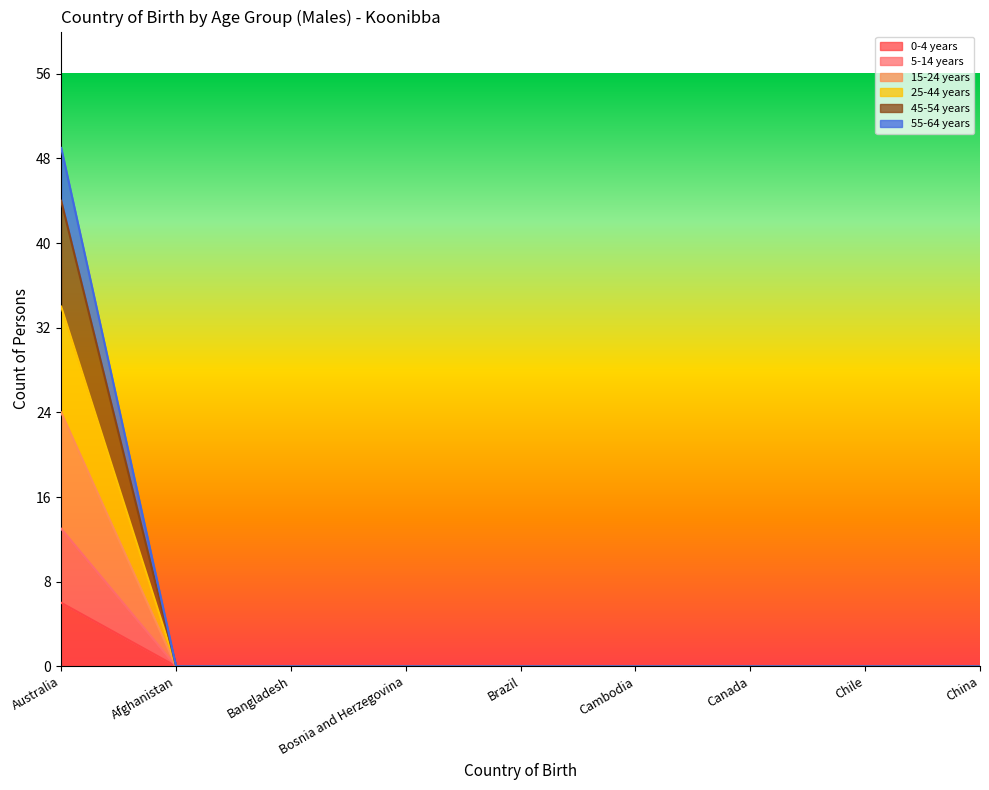

At which category is the sum across all series the highest?

Australia